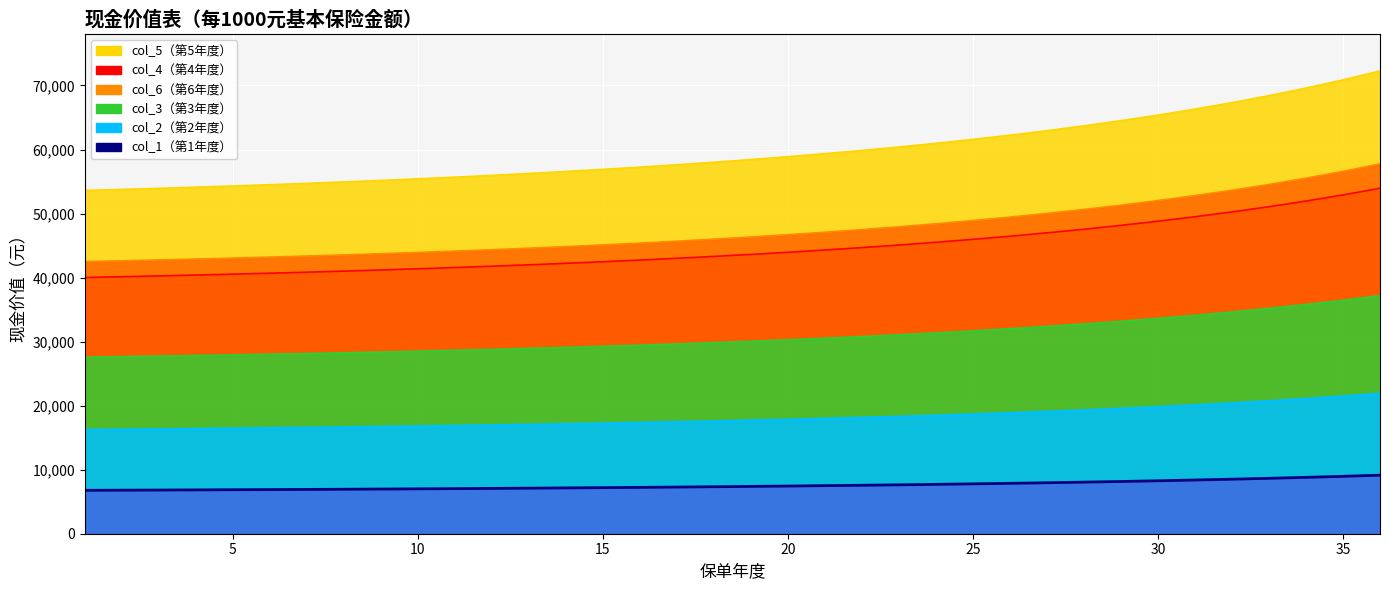

How many categories are shown in the chart?

36